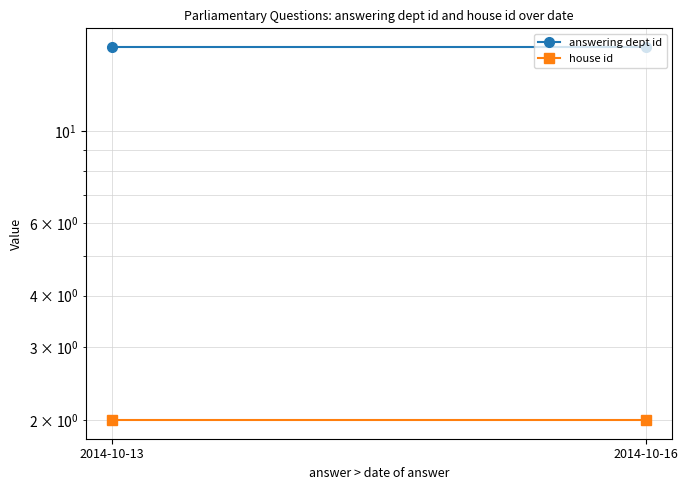

What is the maximum value for answering dept id?

16